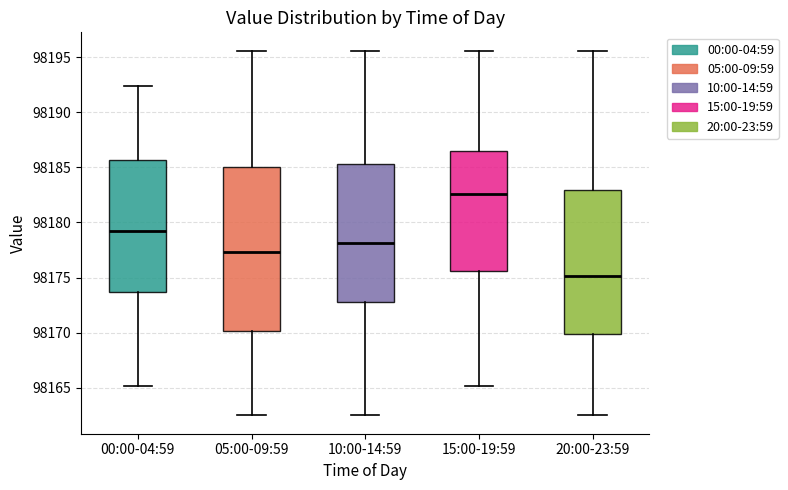

Which box's median line is the lowest?

20:00-23:59